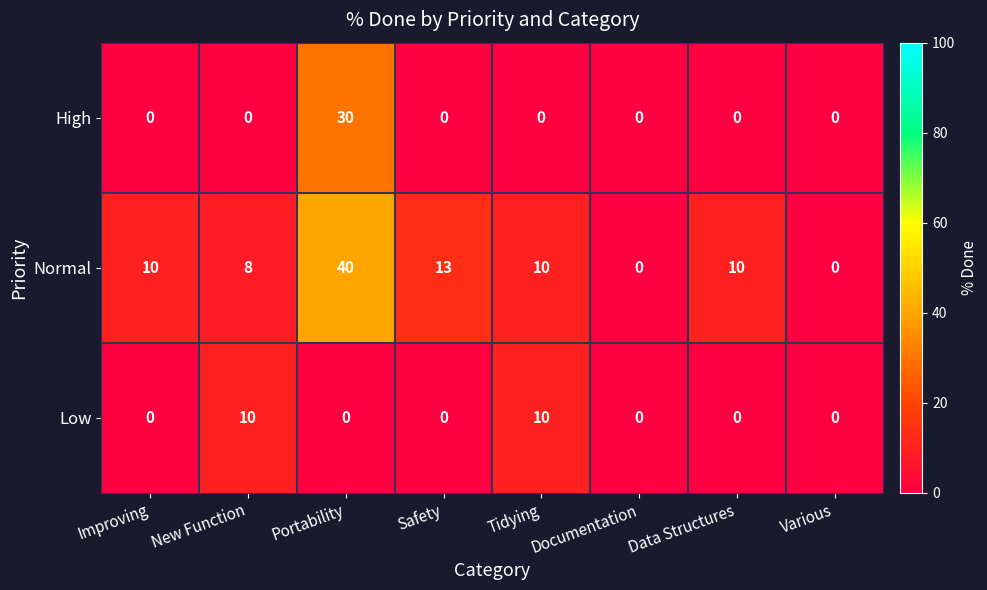

The Low series shows 0 at Improving. True or false?

True